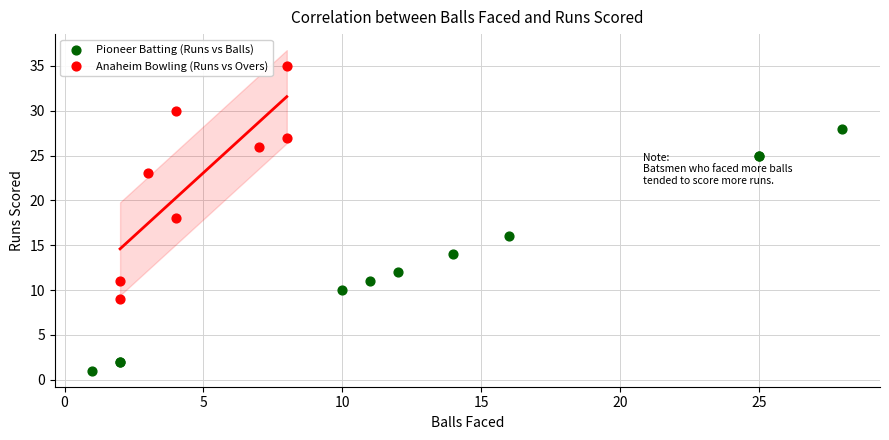

Which series reaches the maximum Y coordinate?

Anaheim Bowling (Runs vs Overs)